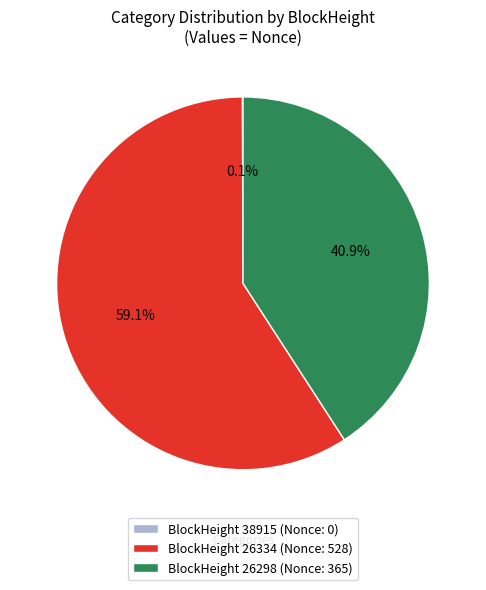

What is the largest slice in the pie chart?

BlockHeight 26334 (Nonce: 528)